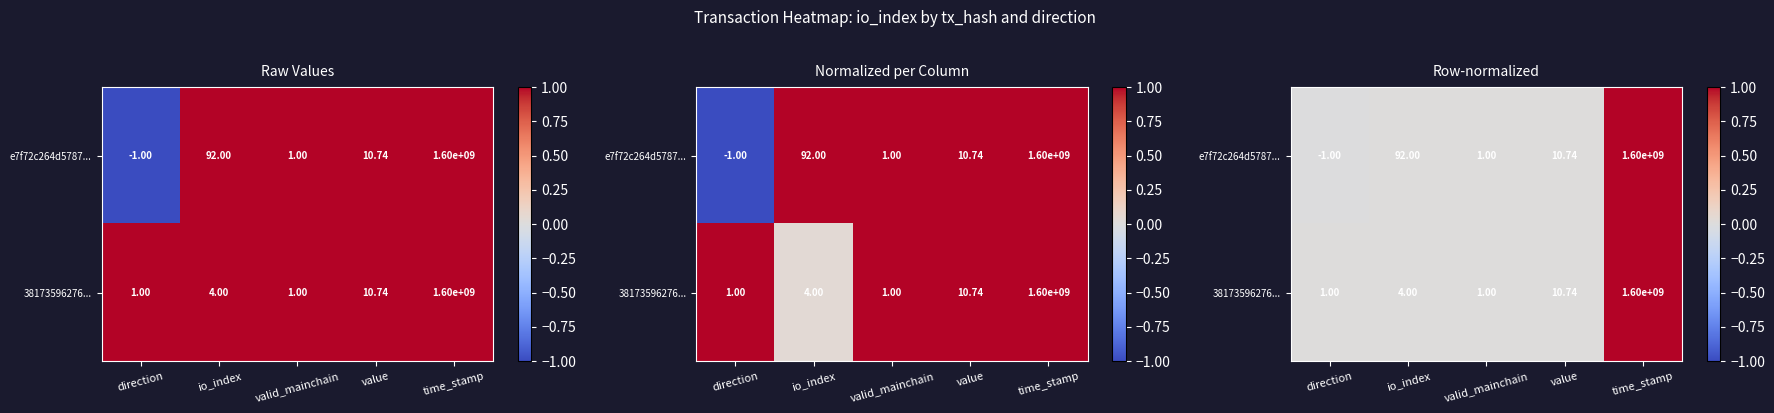

Rank the series at io_index from highest to lowest value.

e7f72c264d5787..., 38173596276...